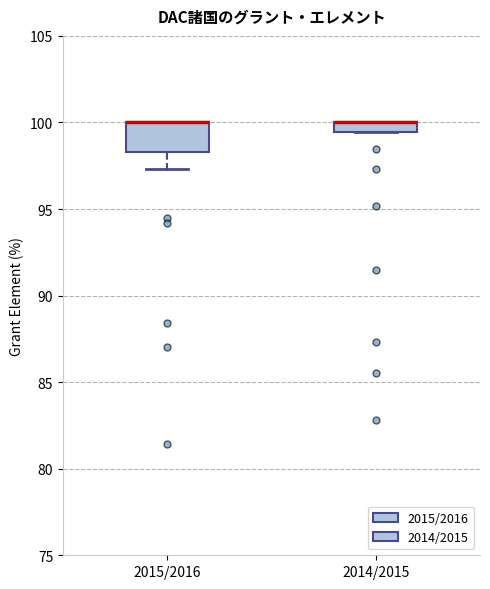

Which box is the tallest, from its lower edge to its upper edge?

2015/2016